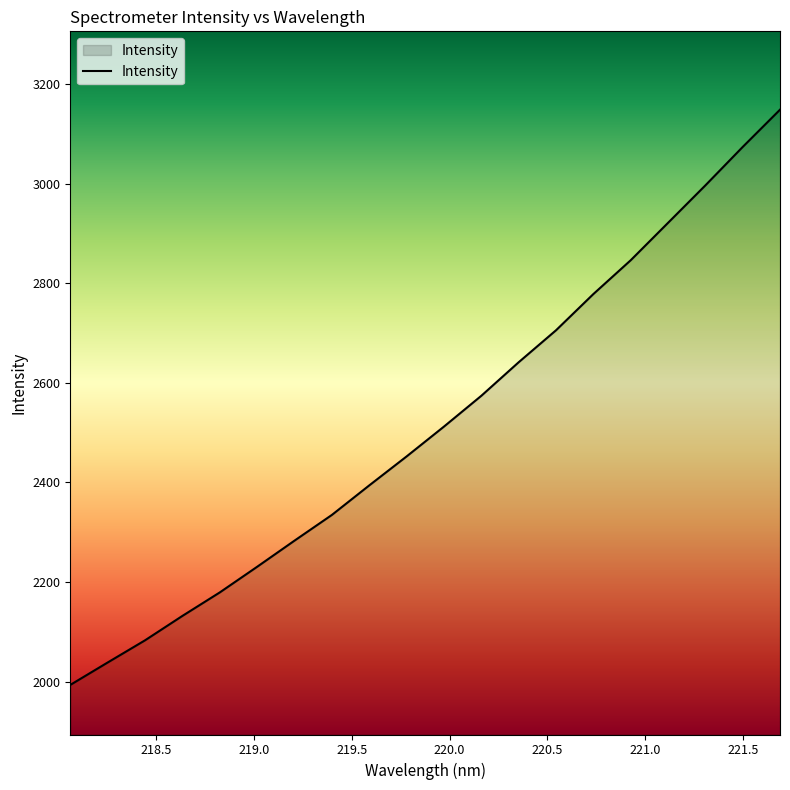

What is the minimum value shown in the chart?

1993.2